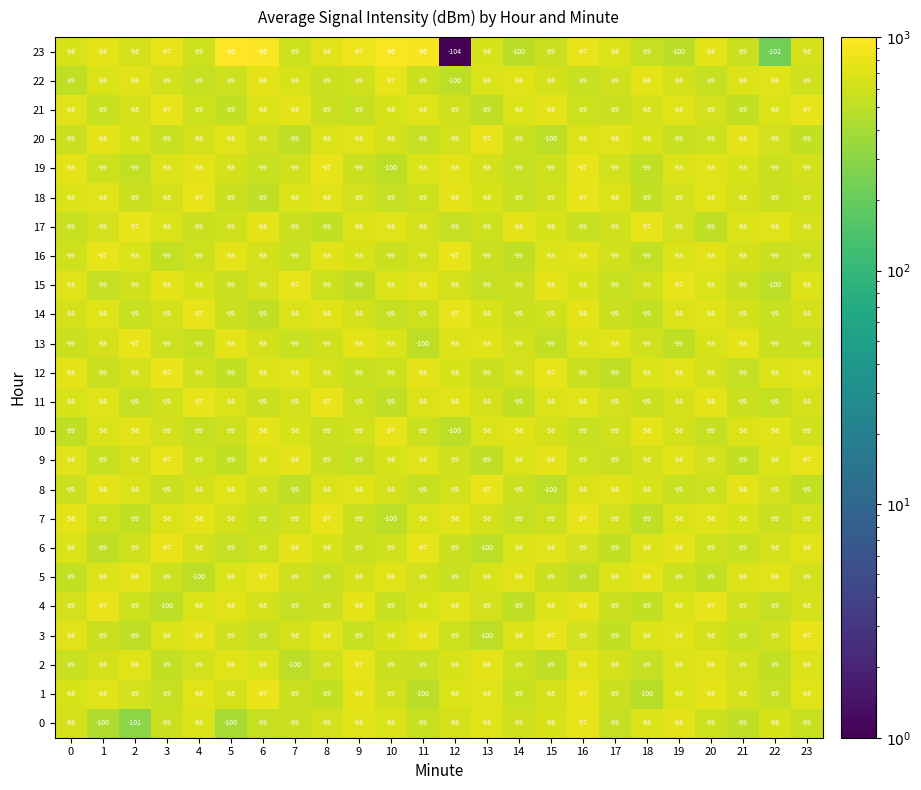

Read the 9 value at 7.

-98